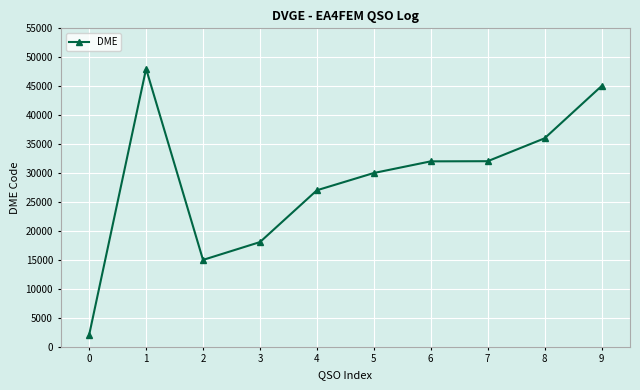

What is the change in value from 2 to 9?

+30020